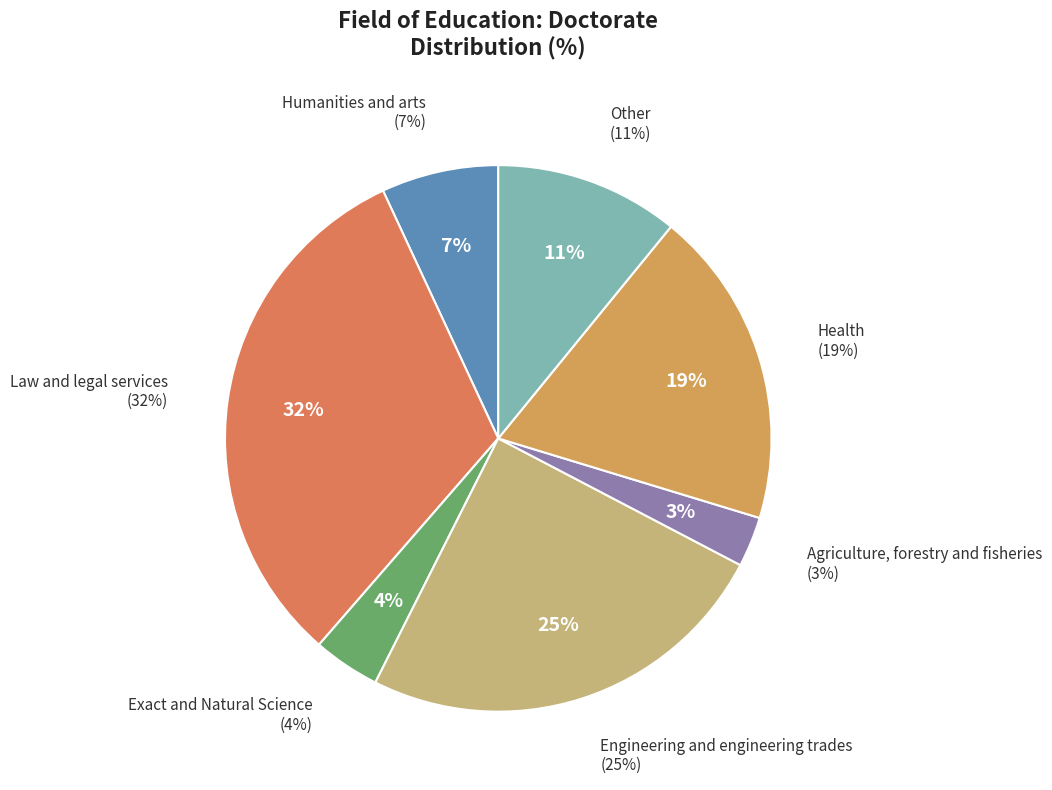

What percentage is the Exact and Natural Science slice, to the nearest percent?

4%